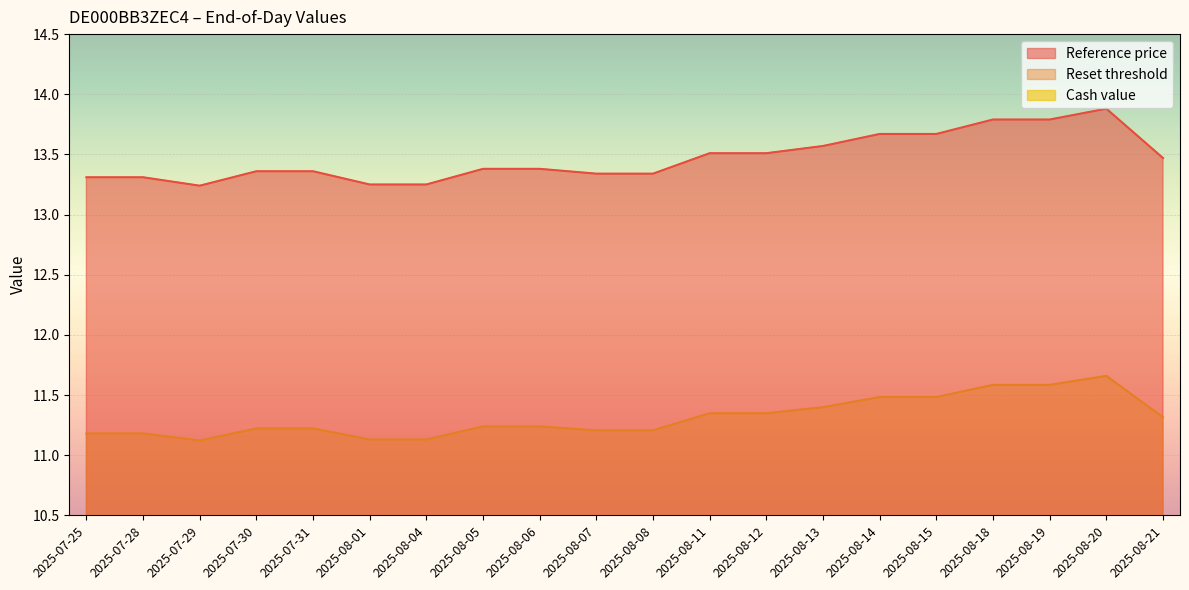

Between 2025-08-08 and 2025-08-12, which is larger?

2025-08-12